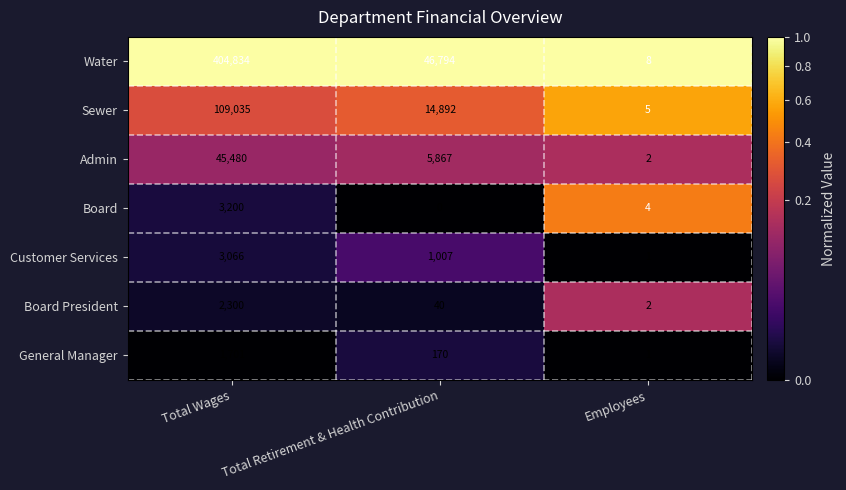

What is the highest value of the Board President series?

2300